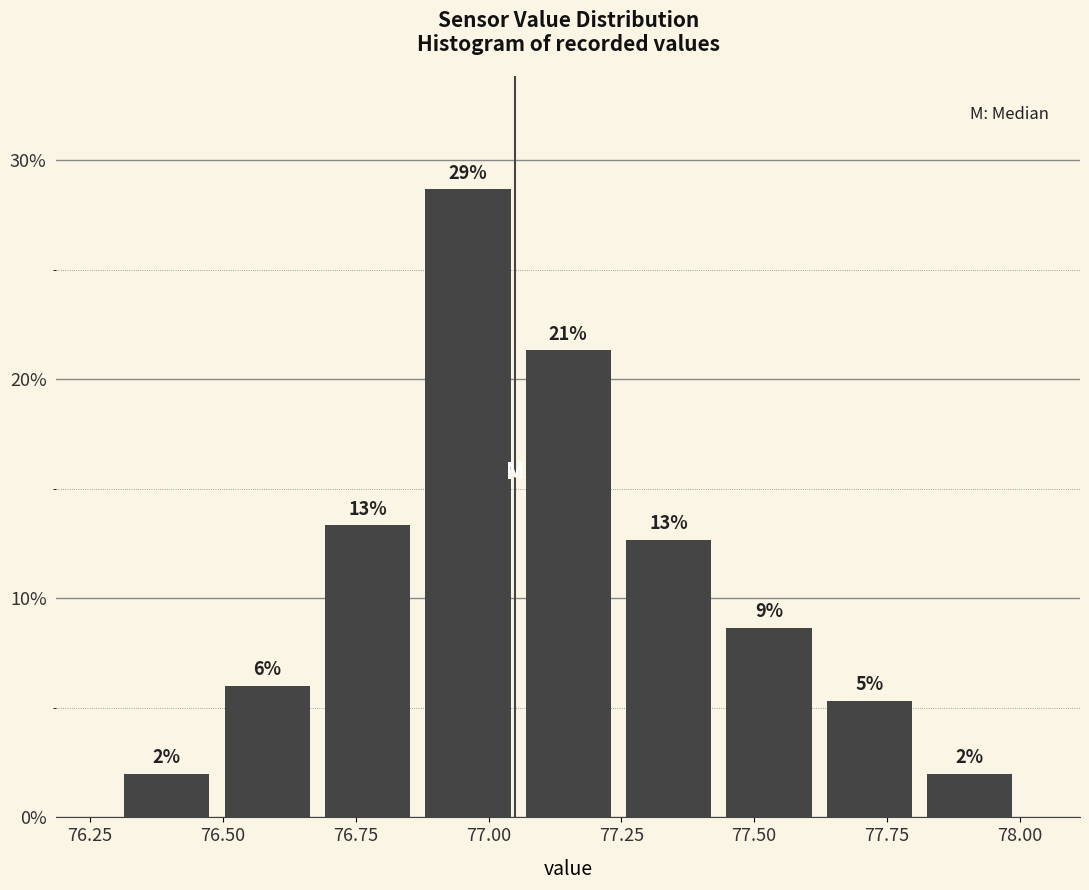

Read against the x-axis, roughly where is the centre of the tallest bar?

76.95